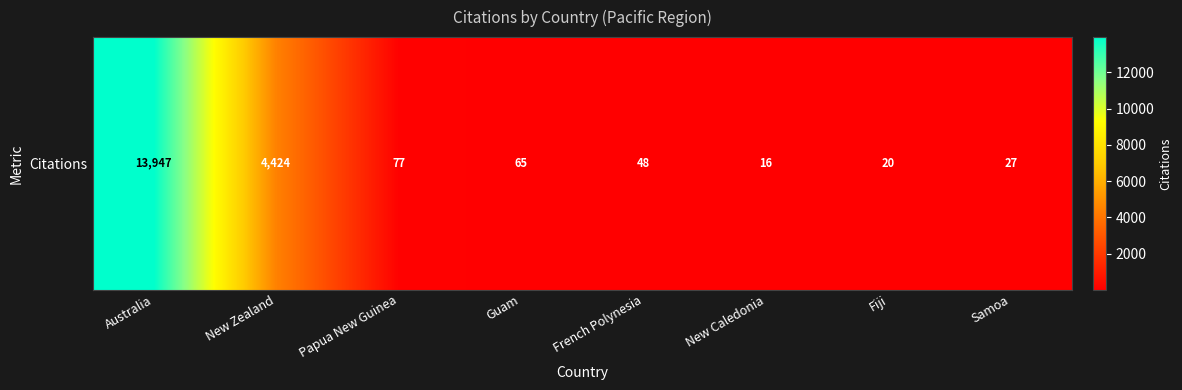

What is the ratio of the value at Guam to the value at Samoa?

2.4